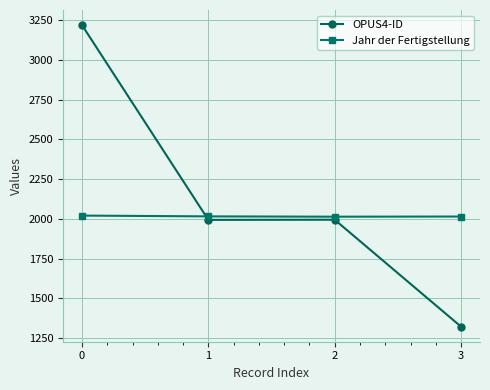

What is the value of the OPUS4-ID point at the 2nd from the left?

1994